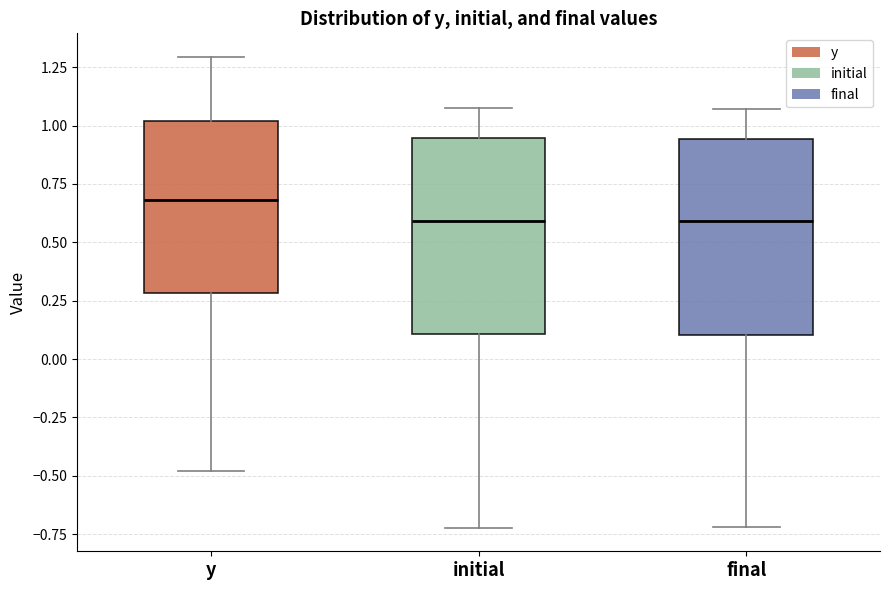

Reading left to right, transcribe this box plot: for each box, give where its median line is, the range the box spans, and where its two whiskers end, as read against the y-axis. The values are not printed on the chart, so give them approximately, as read against the axis.

y: median 0.70, box 0.30 to 1.00, whiskers -0.50 to 1.30
initial: median 0.60, box 0.10 to 0.95, whiskers -0.70 to 1.10
final: median 0.60, box 0.10 to 0.95, whiskers -0.70 to 1.05